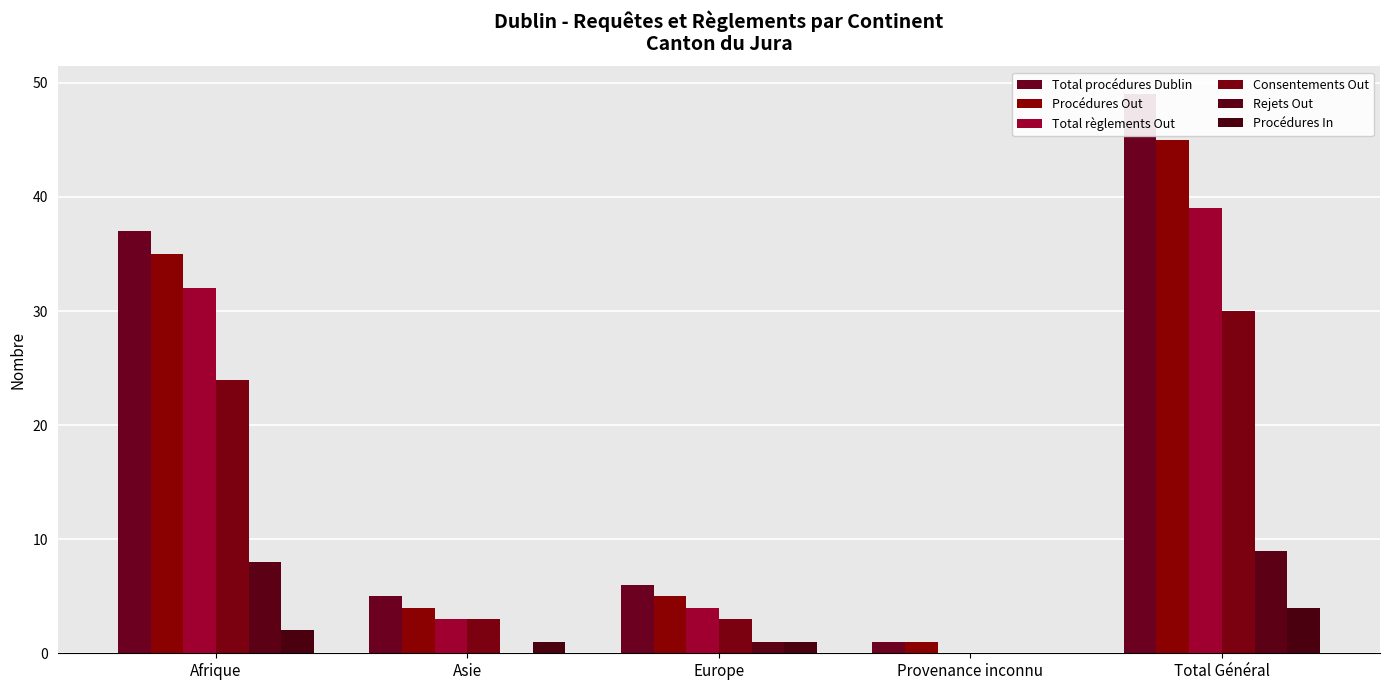

How many groups of bars are there?

5